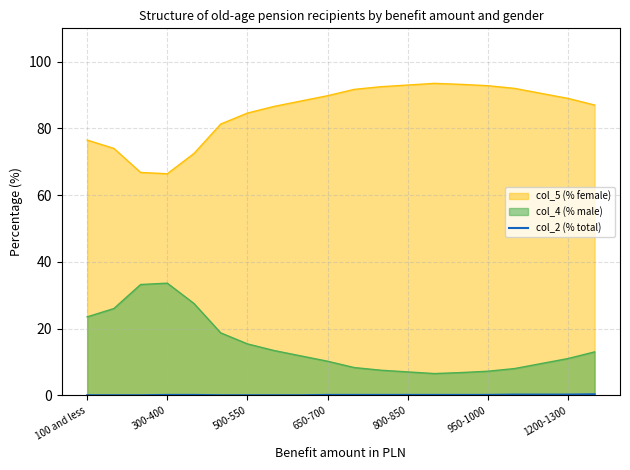

Is it true that col_5 (% female) equals 58.3 at 950-1000?

False